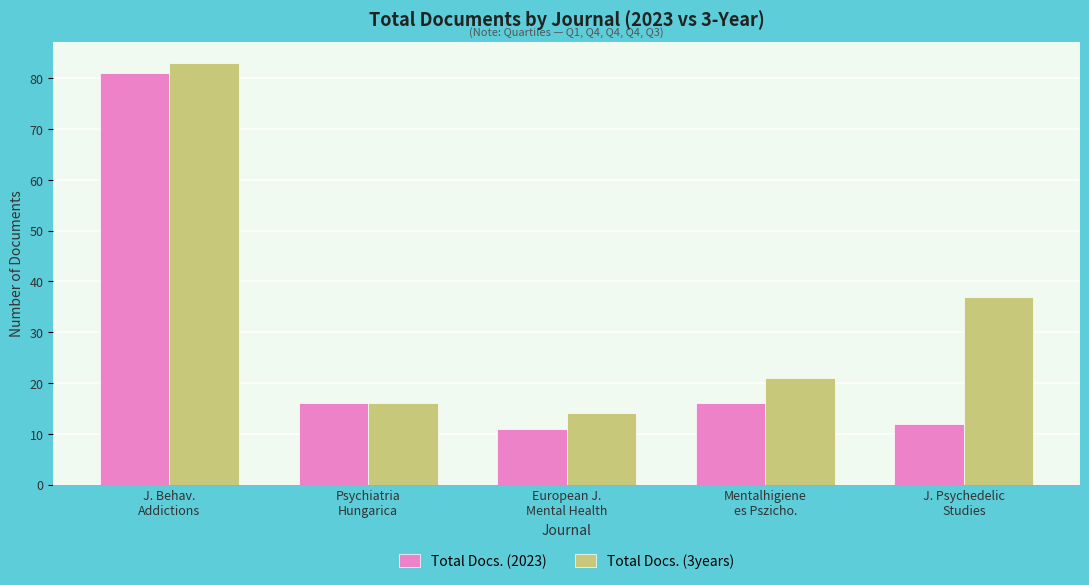

What is the difference between the second highest and minimum values in the Total Docs. (2023) series?

5